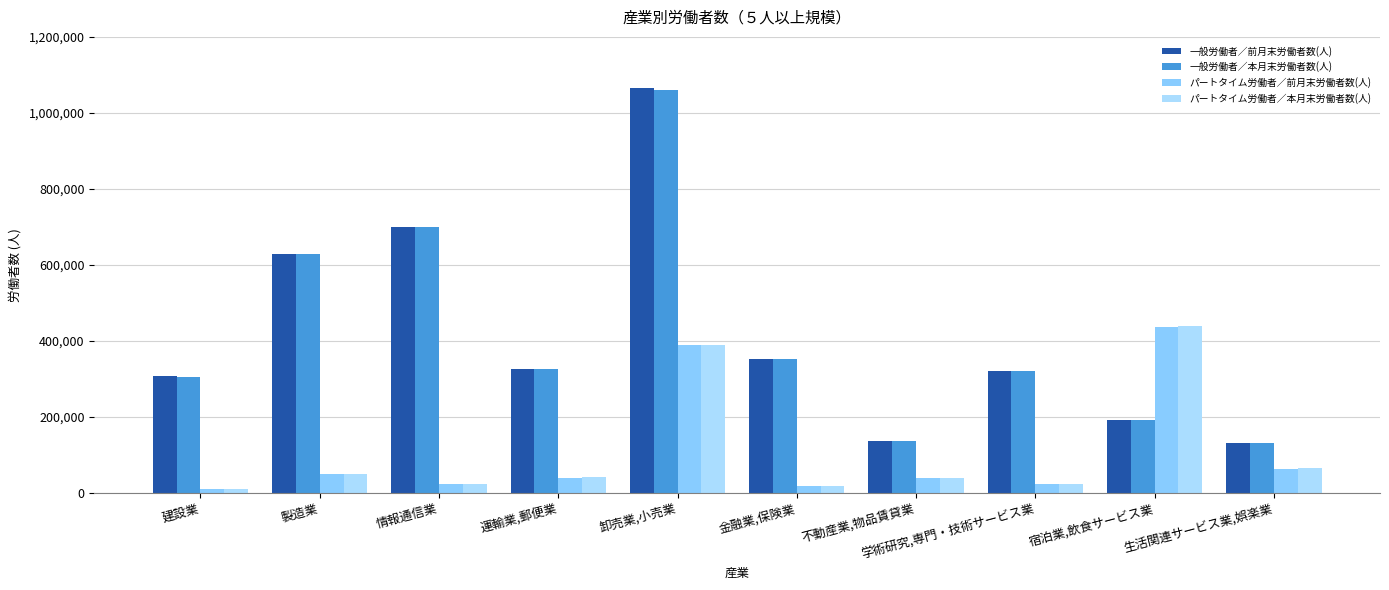

What are all the series names shown in the legend?

一般労働者／前月末労働者数(人), 一般労働者／本月末労働者数(人), パートタイム労働者／前月末労働者数(人), パートタイム労働者／本月末労働者数(人)